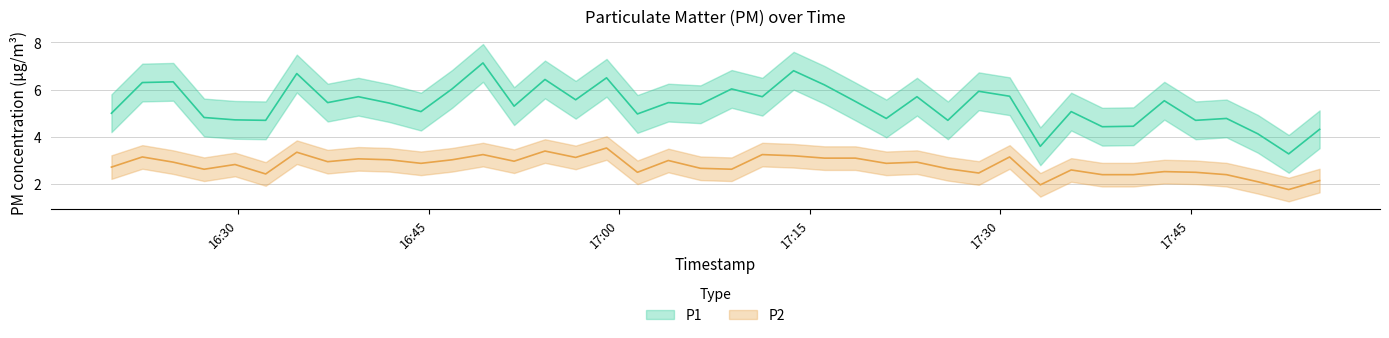

Reading left to right, transcribe all the data shown in this chart.

P1: 5.0	6.3	6.3	4.8	4.7	4.7	6.7	5.5	5.7	5.4	5.1	6.0	7.1	5.3	6.4	5.6	6.5	5.0	5.5	5.4	6.0	5.7	6.8	6.2	5.5	4.8	5.7	4.7	5.9	5.7	3.6	5.1	4.4	4.5	5.5	4.7	4.8	4.1	3.3	4.3
P2: 2.7	3.1	2.9	2.6	2.8	2.4	3.4	3.0	3.1	3.0	2.9	3.0	3.2	3.0	3.4	3.1	3.5	2.5	3.0	2.7	2.6	3.2	3.2	3.1	3.1	2.9	2.9	2.6	2.5	3.1	2.0	2.6	2.4	2.4	2.5	2.5	2.4	2.1	1.8	2.1